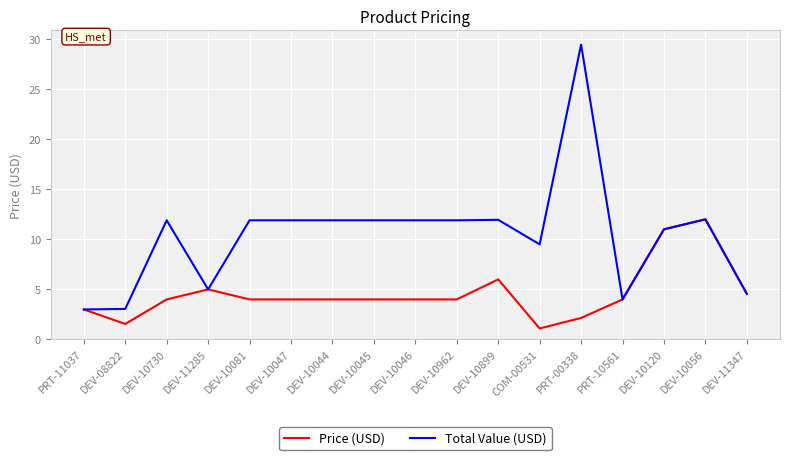

List the series in order of their peak value, lowest first.

Price (USD), Total Value (USD)